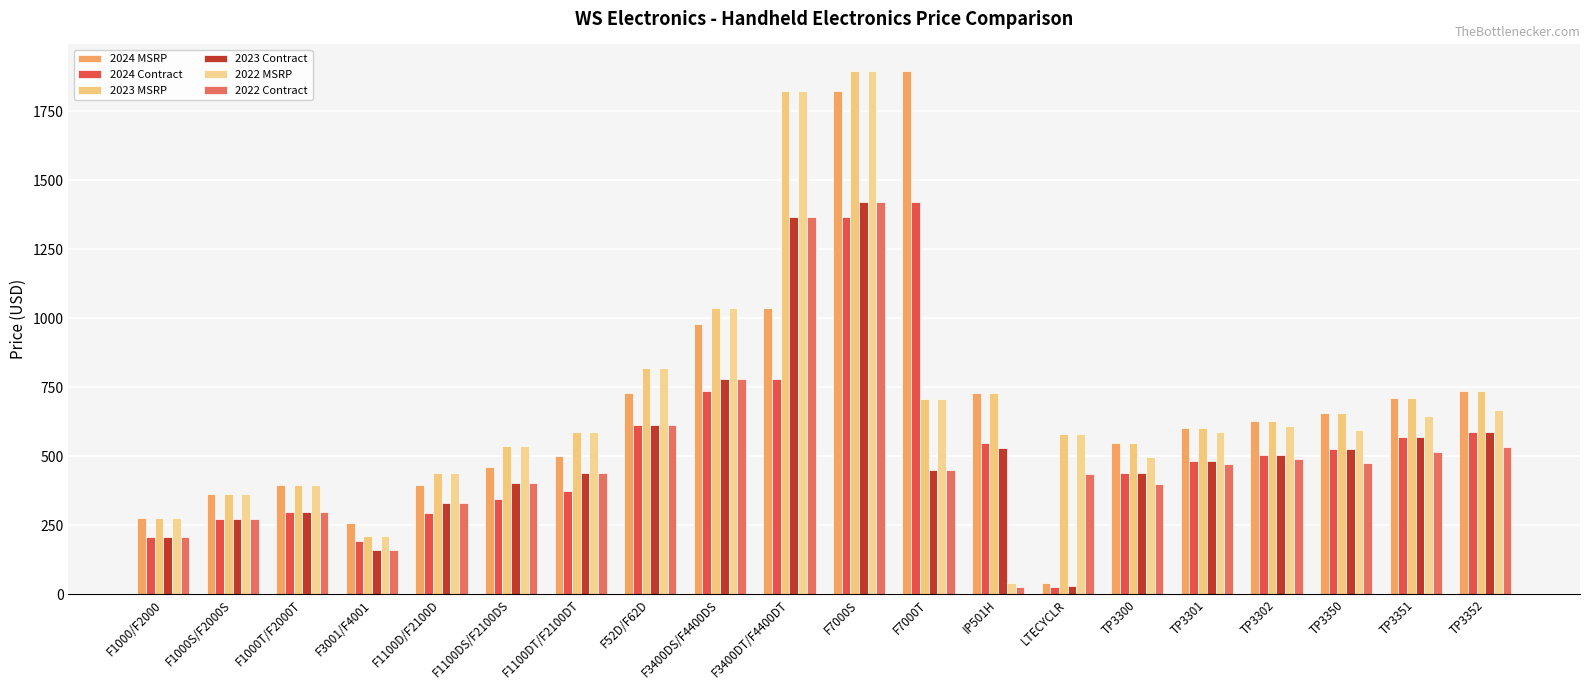

What is the sum of the 2024 MSRP values at F7000S and TP3302?

2453.0